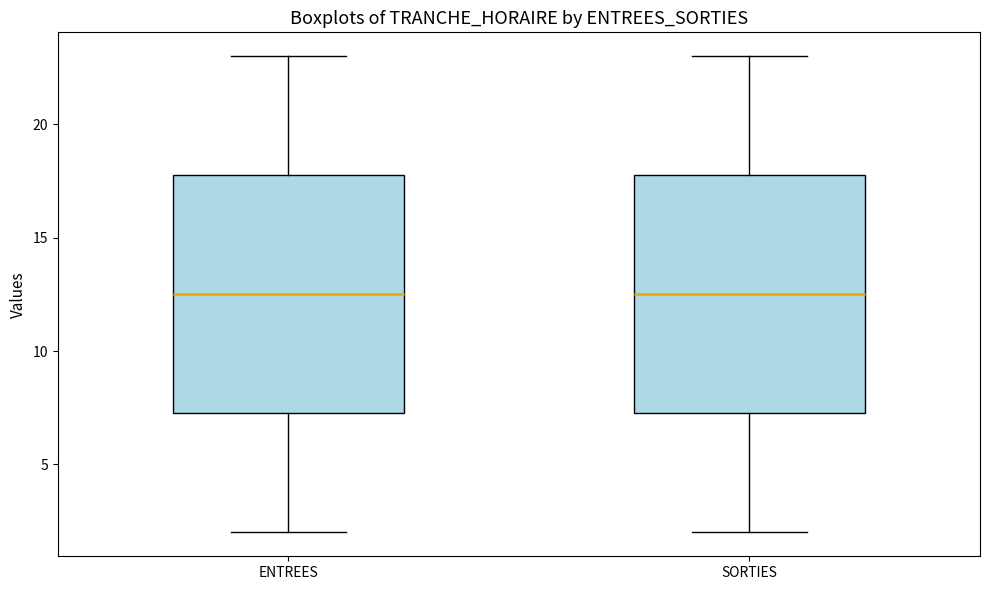

Reading left to right, transcribe this box plot: for each box, give where its median line is, the range the box spans, and where its two whiskers end, as read against the y-axis. The values are not printed on the chart, so give them approximately, as read against the axis.

ENTREES: median 12.5, box 7.5 to 18.0, whiskers 2.0 to 23.0
SORTIES: median 12.5, box 7.5 to 18.0, whiskers 2.0 to 23.0